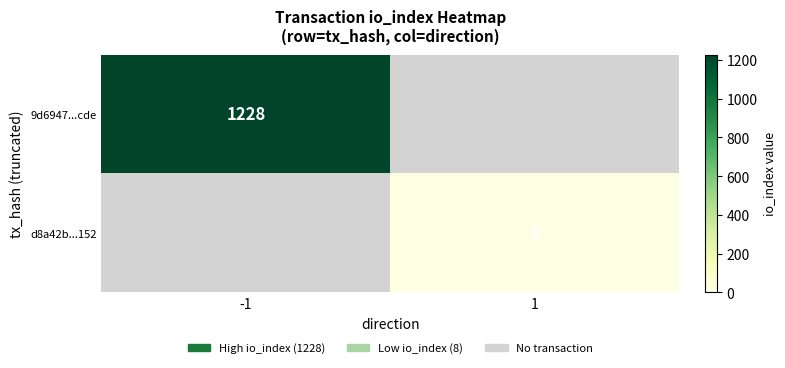

Is it true that 9d6947...cde equals 1228 at -1?

True